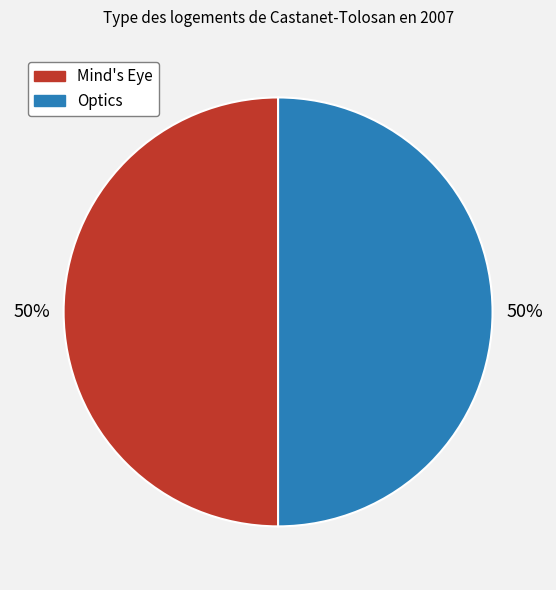

Combined, do Optics and Mind's Eye account for over 50%?

Yes